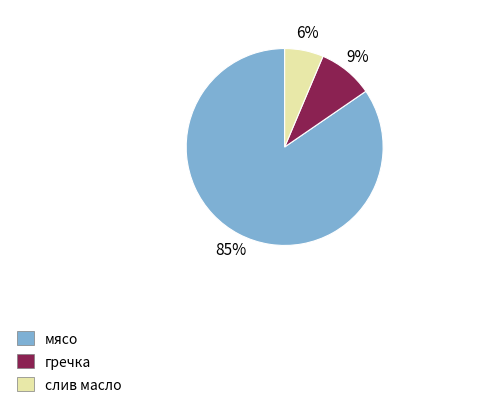

To the nearest percent, what is the average slice percentage?

33%